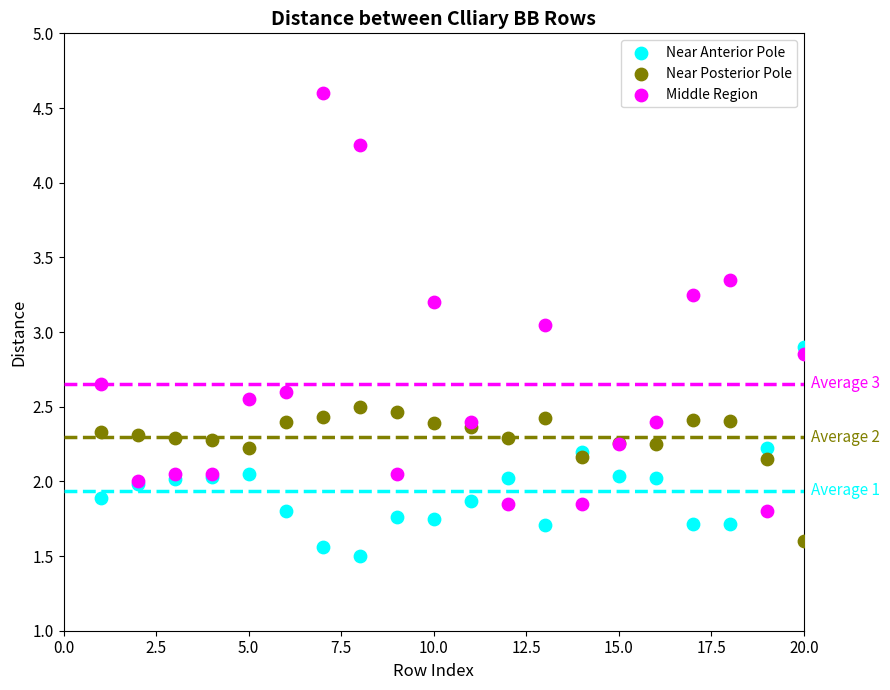

Which series contains the highest Y value?

Middle Region